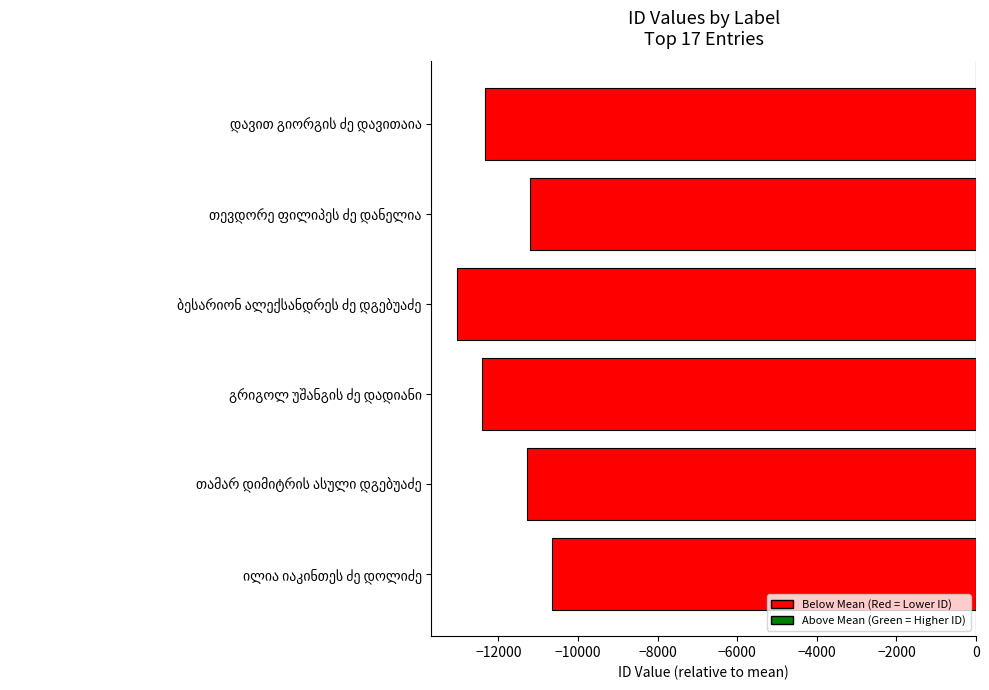

What is the difference between the second highest and minimum values?

1812.0